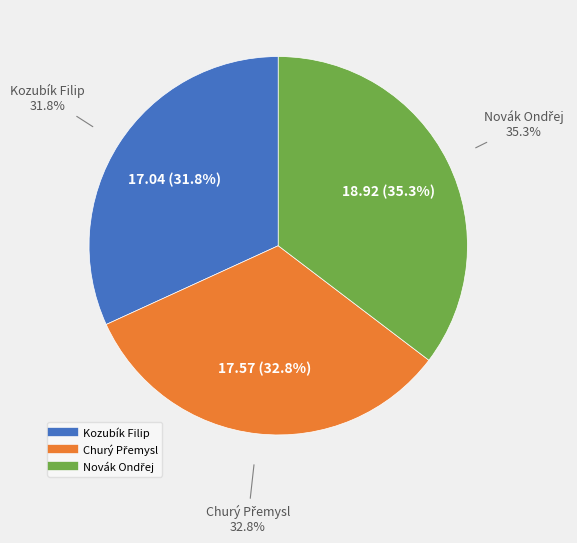

Rank the categories by value from highest to lowest.

Novák Ondřej, Churý Přemysl, Kozubík Filip